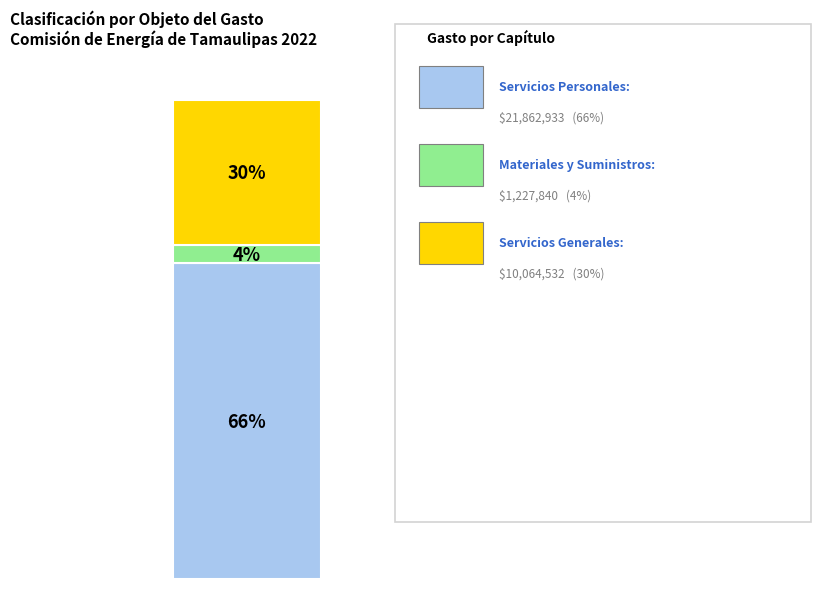

Are the bars horizontal?

No